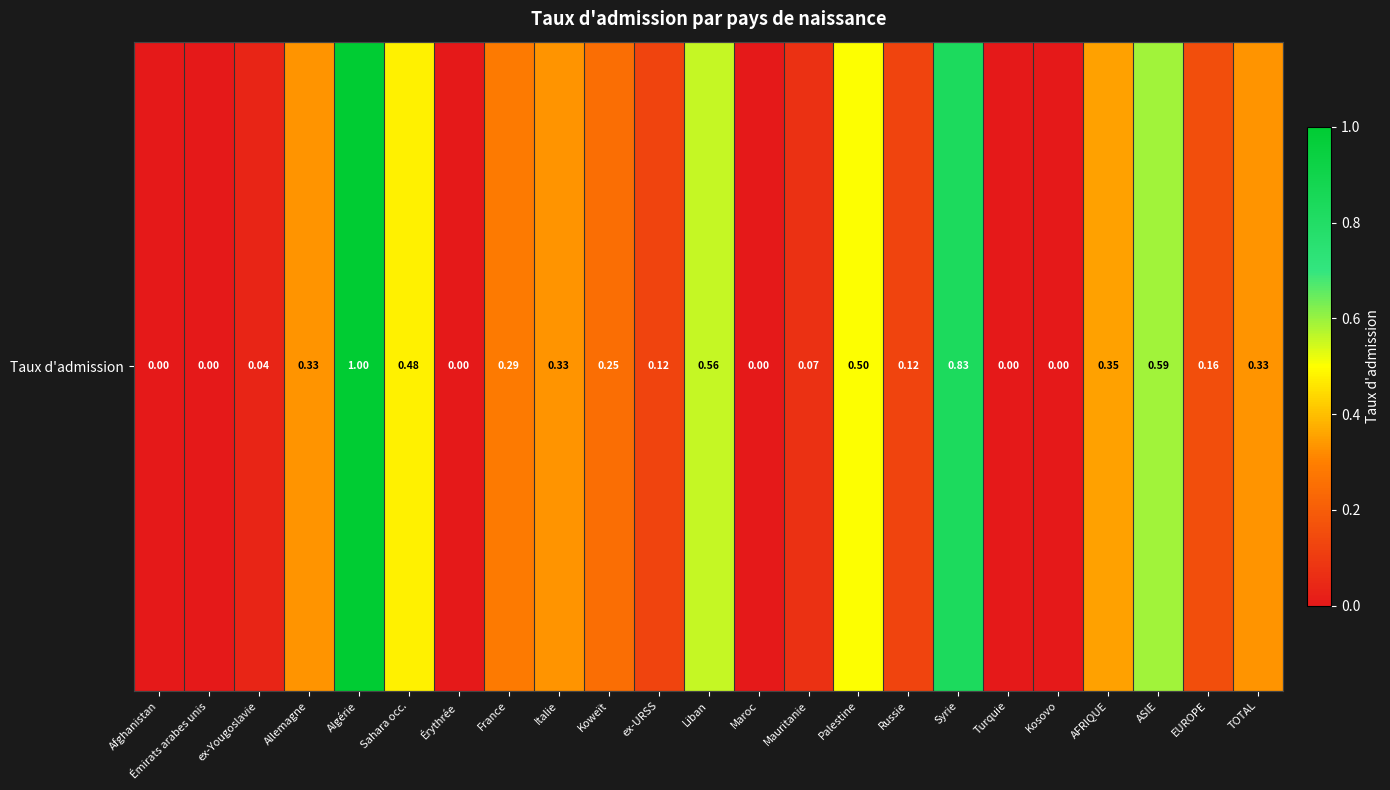

Reading left to right, transcribe all the data shown in this chart.

Afghanistan=0.0	Émirats arabes unis=0.0	ex-Yougoslavie=0.0	Allemagne=0.3	Algérie=1.0	Sahara occ.=0.5	Érythrée=0.0	France=0.3	Italie=0.3	Koweït=0.2	ex-URSS=0.1	Liban=0.6	Maroc=0.0	Mauritanie=0.1	Palestine=0.5	Russie=0.1	Syrie=0.8	Turquie=0.0	Kosovo=0.0	AFRIQUE=0.4	ASIE=0.6	EUROPE=0.2	TOTAL=0.3